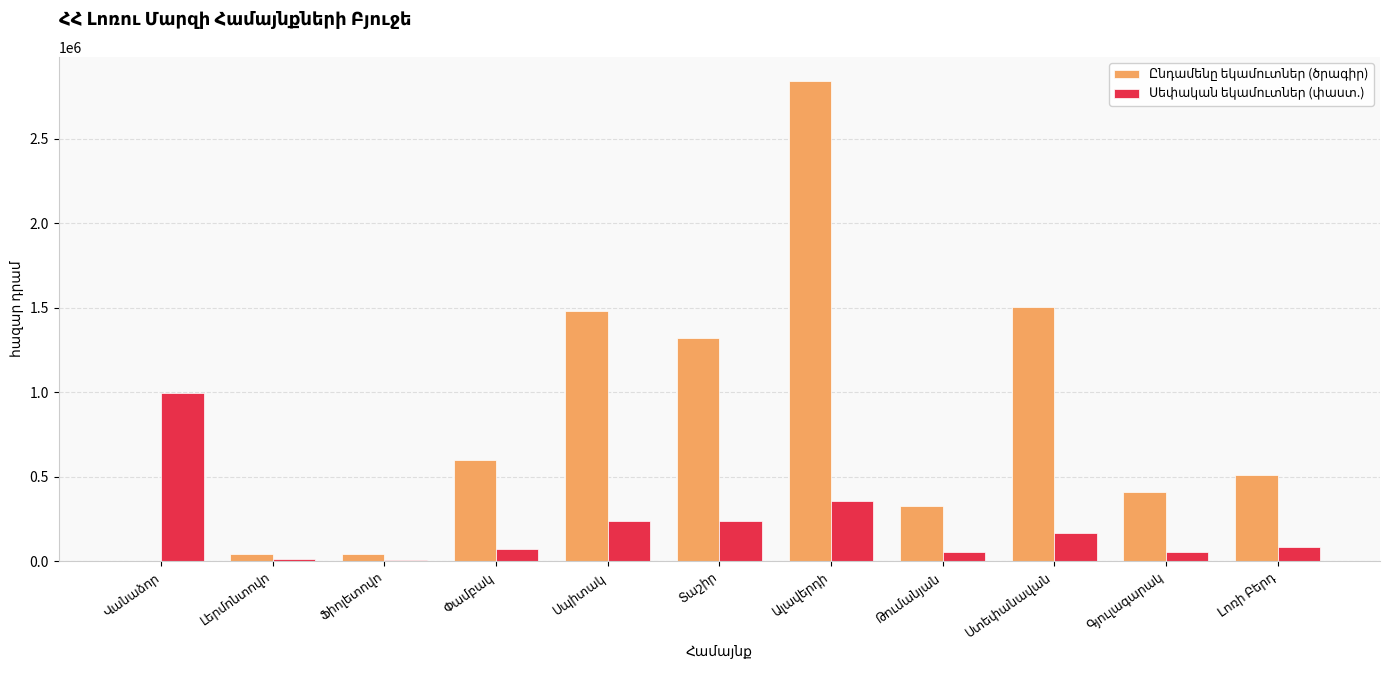

What is the difference between the maximum and second lowest values in the Ընդամենը եկամուտներ (ծրագիր) series?

2801529.6